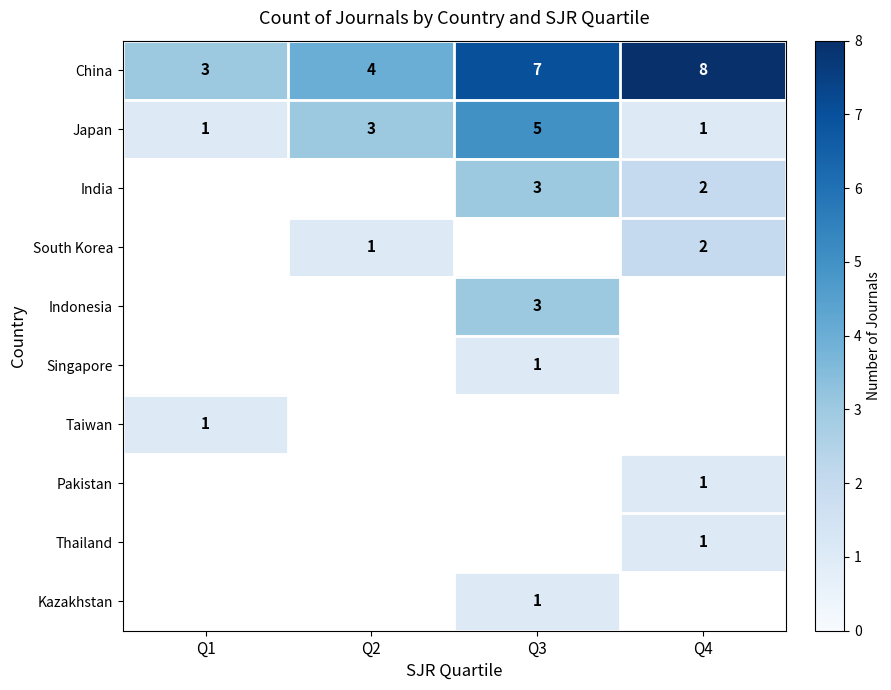

Is the value of China at Q2 greater than the value of Japan at Q3?

No